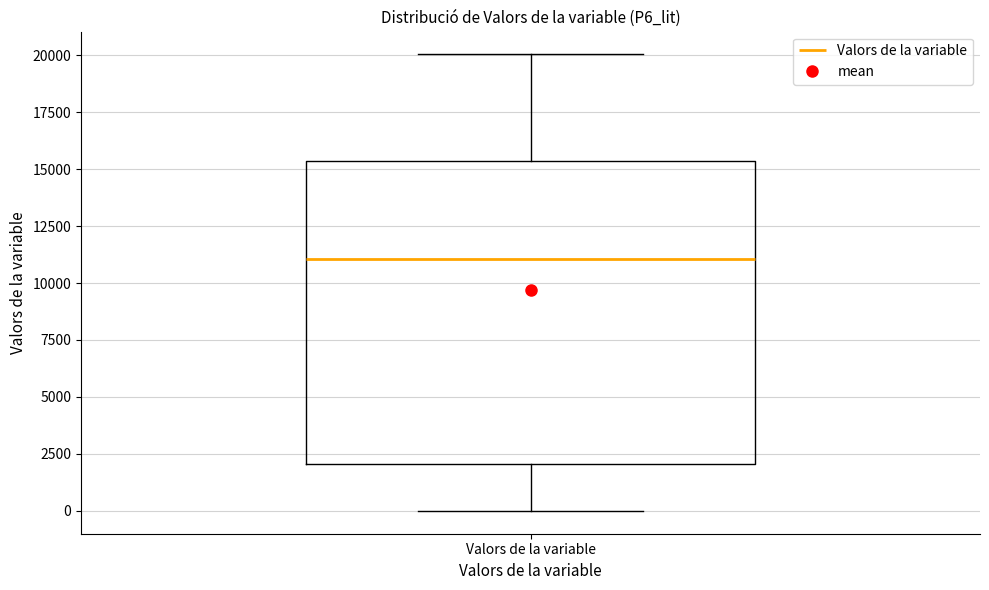

Transcribe this box plot: give where the median line is, the range the box spans, and where the two whiskers end, as read against the y-axis. The values are not printed on the chart, so give them approximately, as read against the axis.

median 11000, box 2000 to 15500, whiskers 0 to 20000